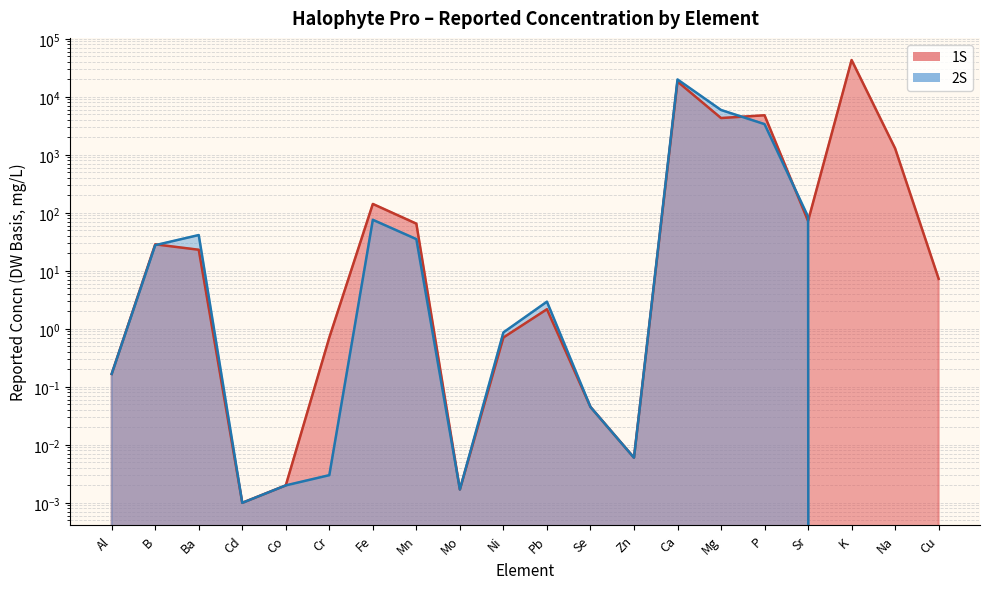

How many lines are shown in the chart?

2